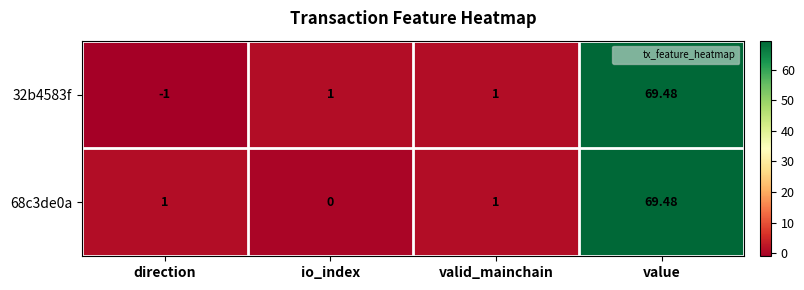

How many data points does each series have?

4